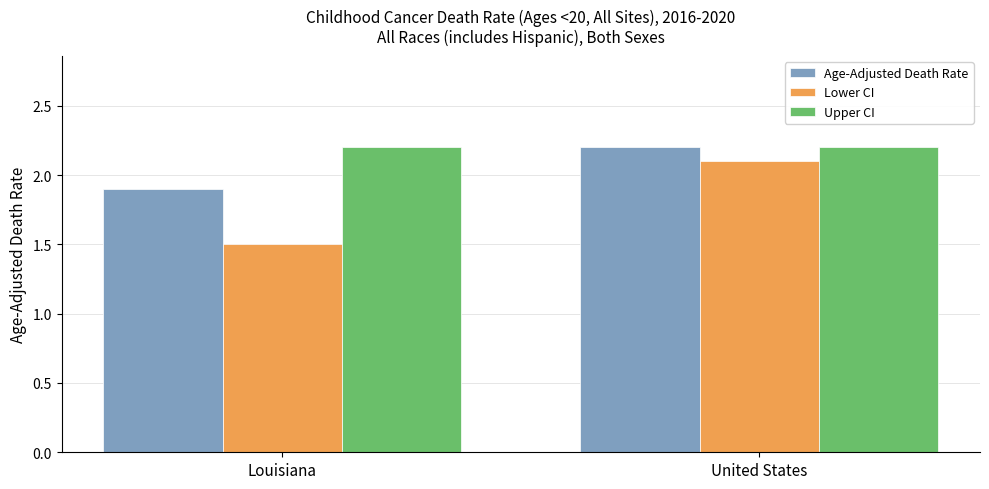

At which category is the sum across all series the highest?

United States